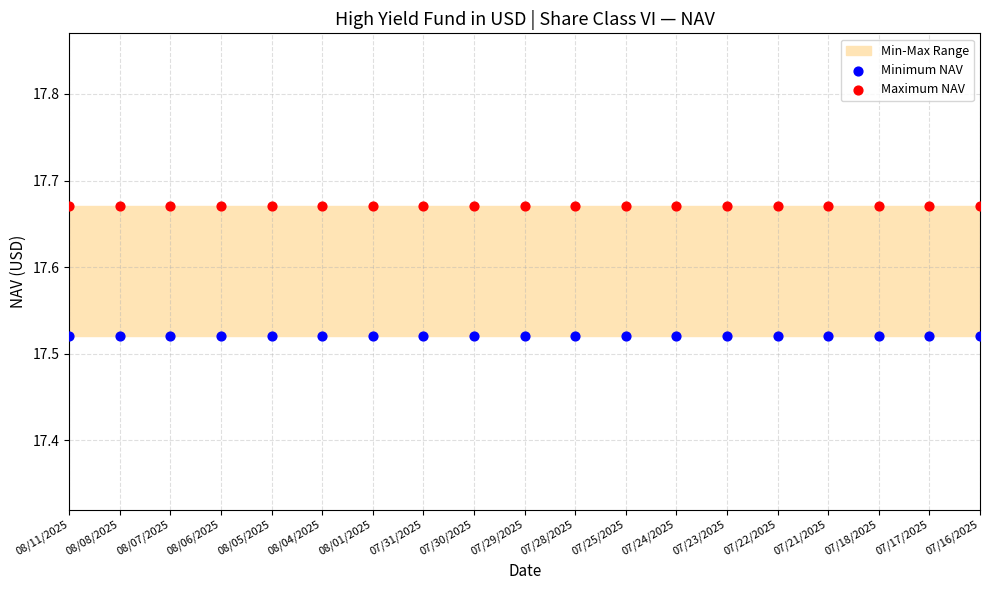

Which series contains the lowest Y value?

Minimum NAV